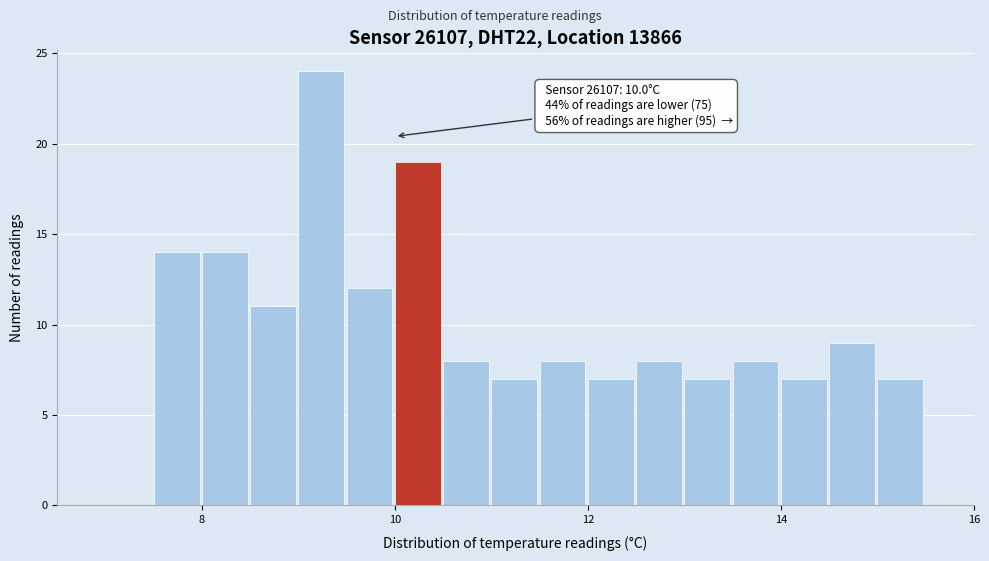

Around what value on the x-axis is the tallest bar? Give the approximate position of its centre, as read against the axis.

9.2